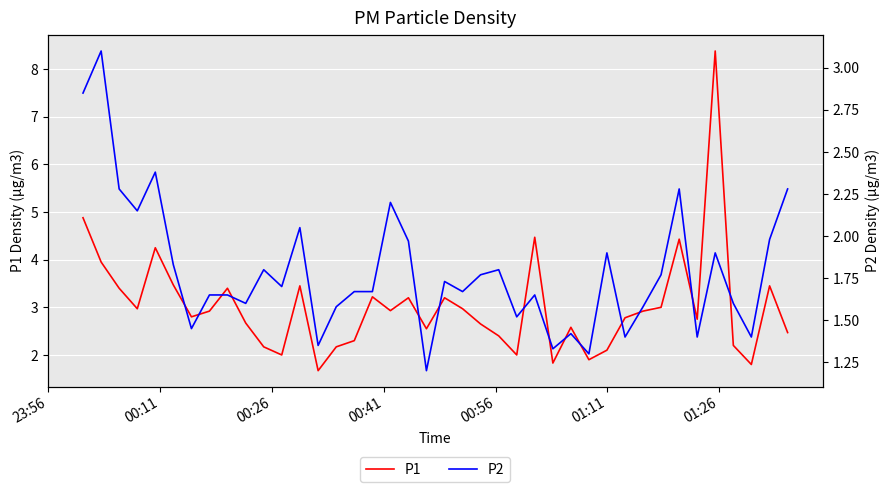

What is the minimum value for P1?

1.7